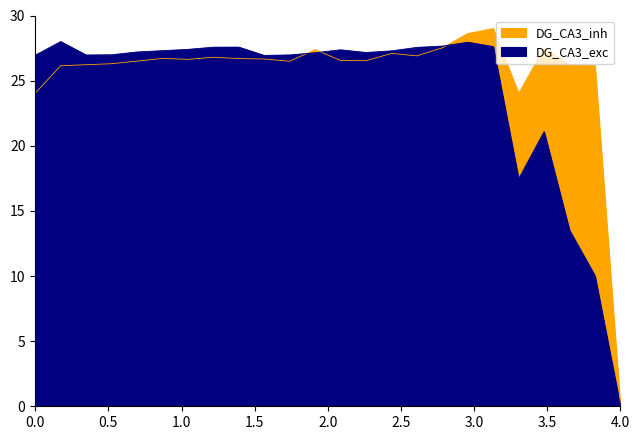

Between which two adjacent categories do DG_CA3_exc and DG_CA3_inh first intersect?

11 and 12